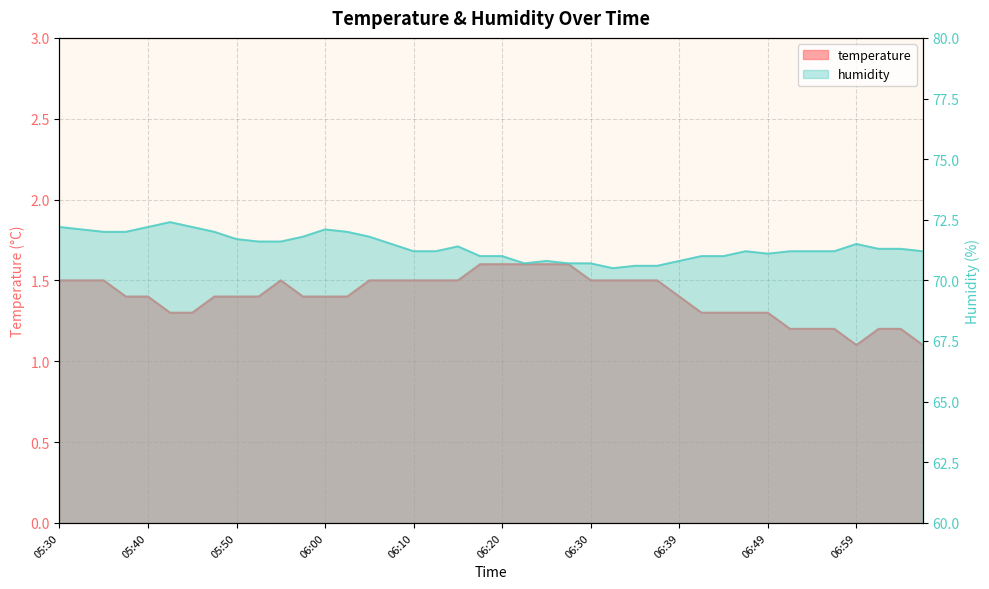

What value does the humidity series have at 06:27?

70.7